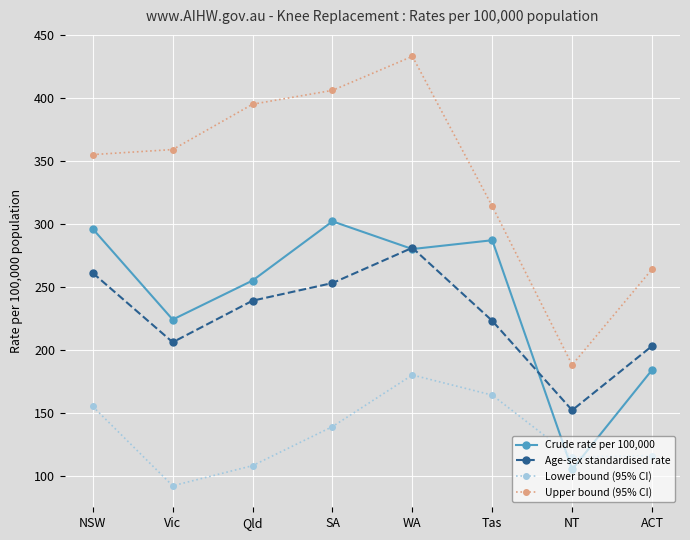

At how many categories does at least one series exceed 236?

7